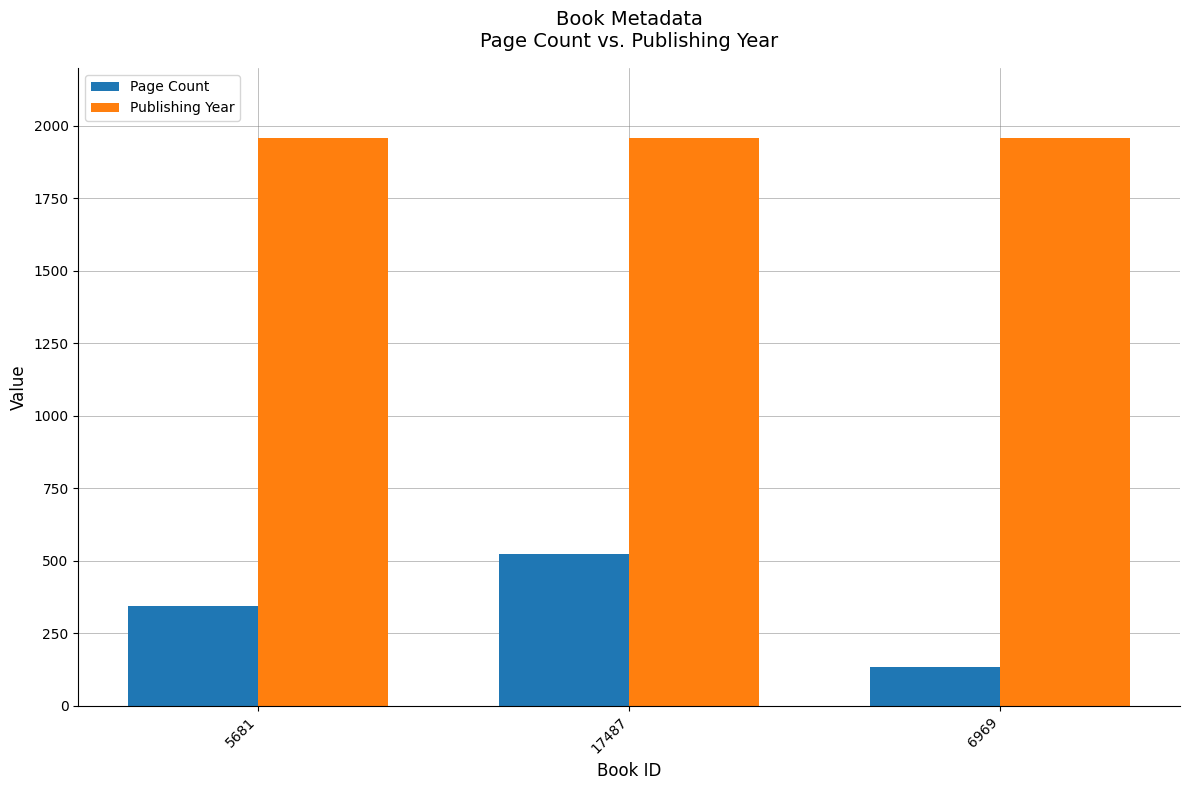

What is the spread (max minus min) of values at 6969?

1825